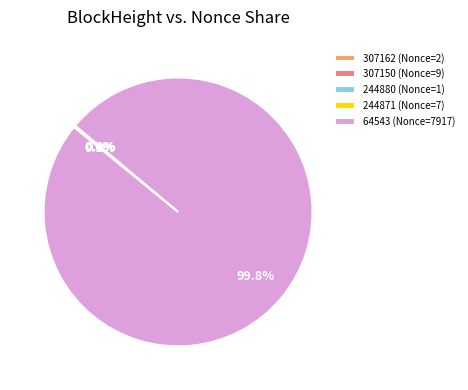

What is the largest slice in the pie chart?

64543 (Nonce=7917)